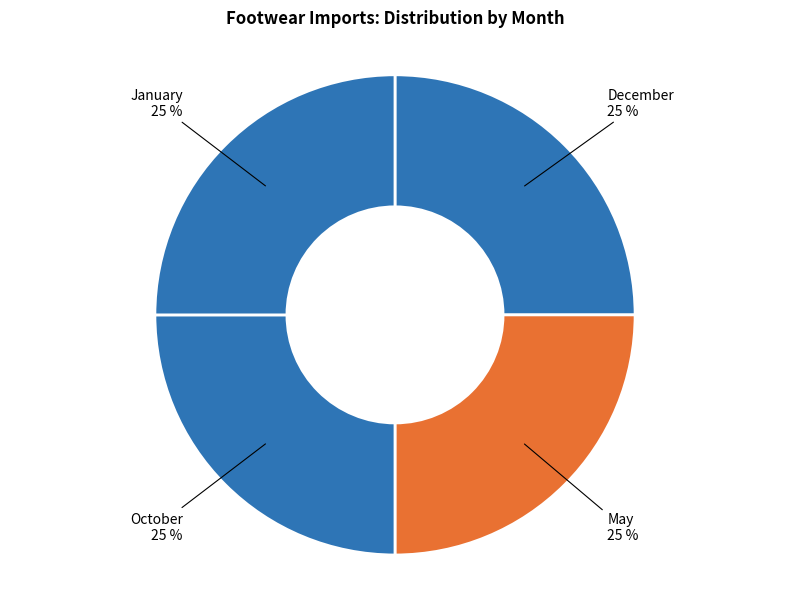

Rank the categories by value from lowest to highest.

December, May, October, January